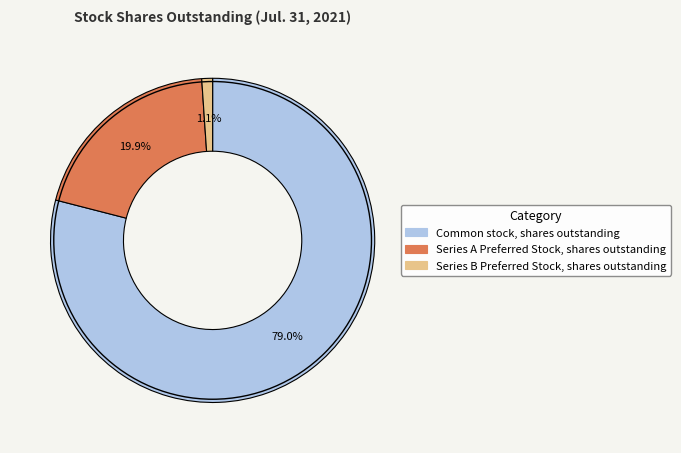

Rank the categories by value from lowest to highest.

Series B Preferred Stock, shares outstanding, Series A Preferred Stock, shares outstanding, Common stock, shares outstanding